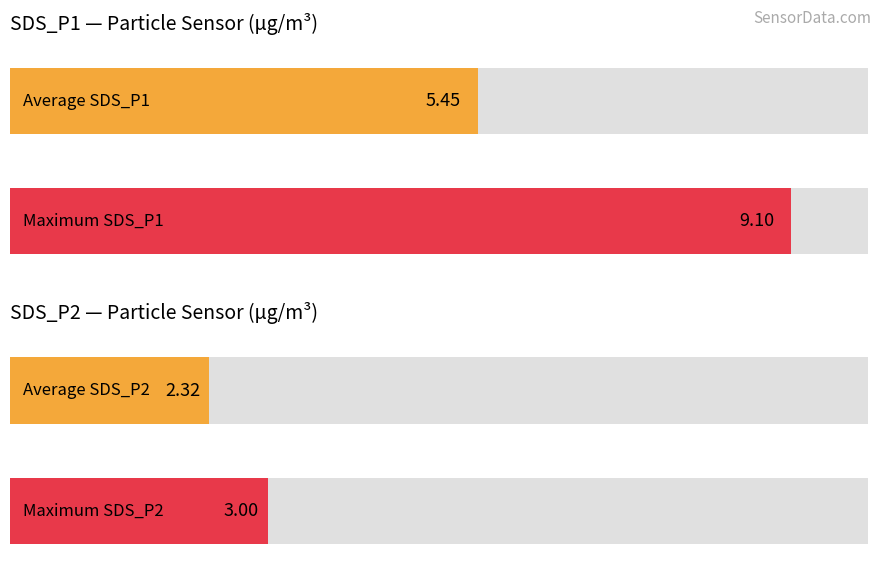

Does the chart contain any negative values?

No